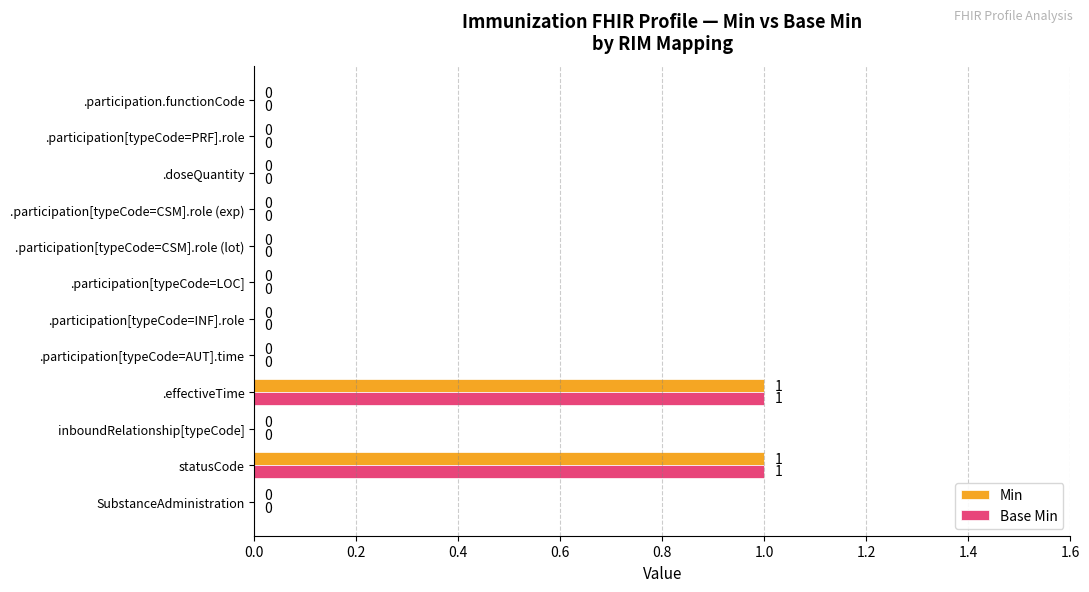

The value of Base Min at .participation[typeCode=PRF].role is 0. True or false?

True